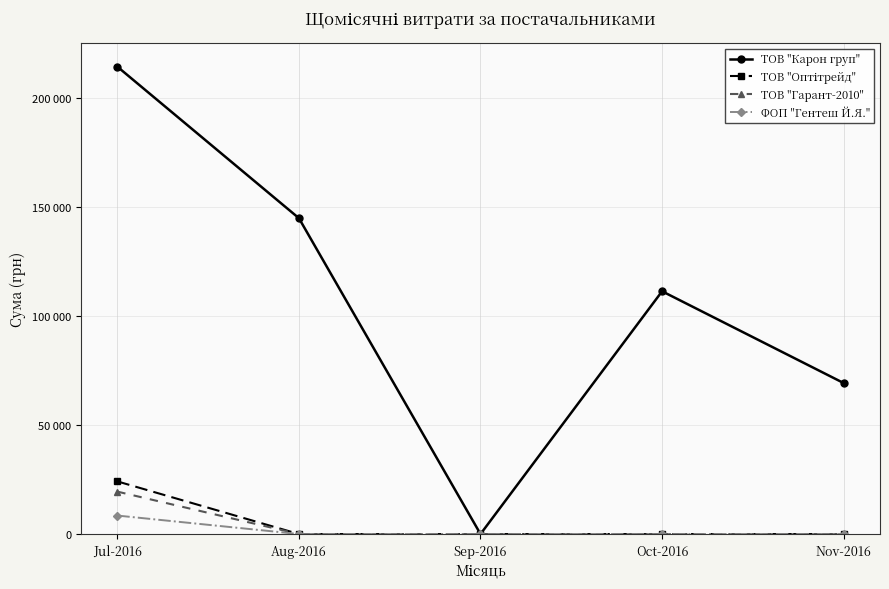

List the labels in order of ФОП "Гентеш Й.Я." value, smallest first.

Aug-2016, Sep-2016, Oct-2016, Nov-2016, Jul-2016